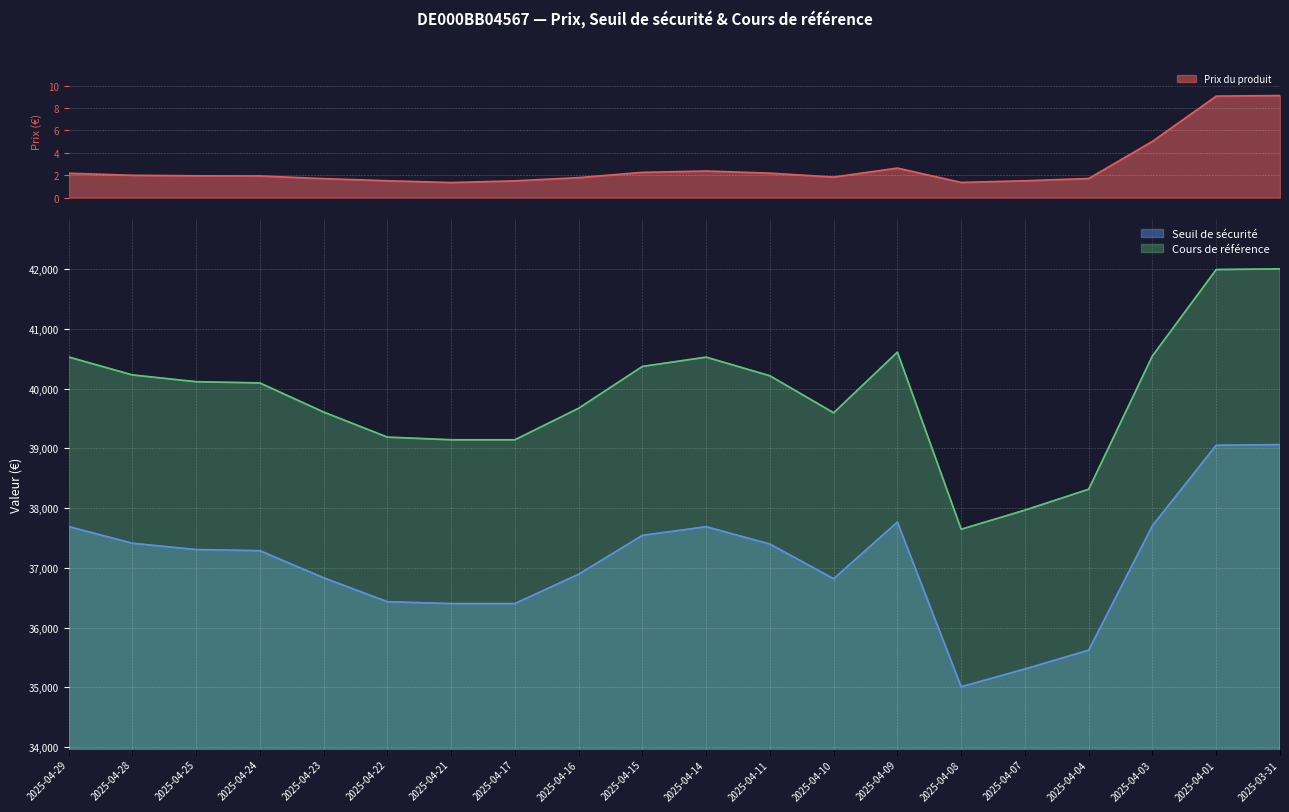

True or false: Cours de référence has a value of 38314.9 at 2025-04-04.

True